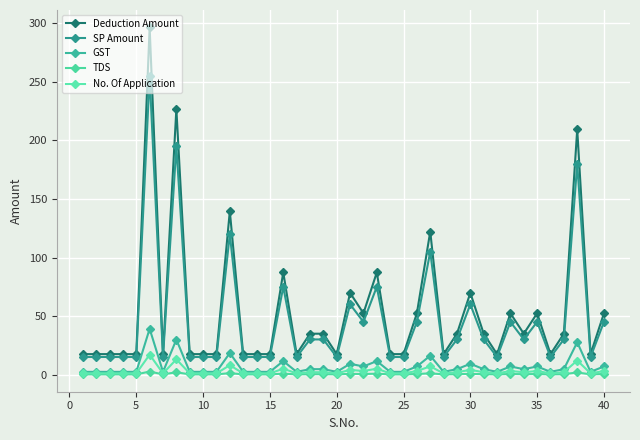

Count the number of categories in the chart.

40